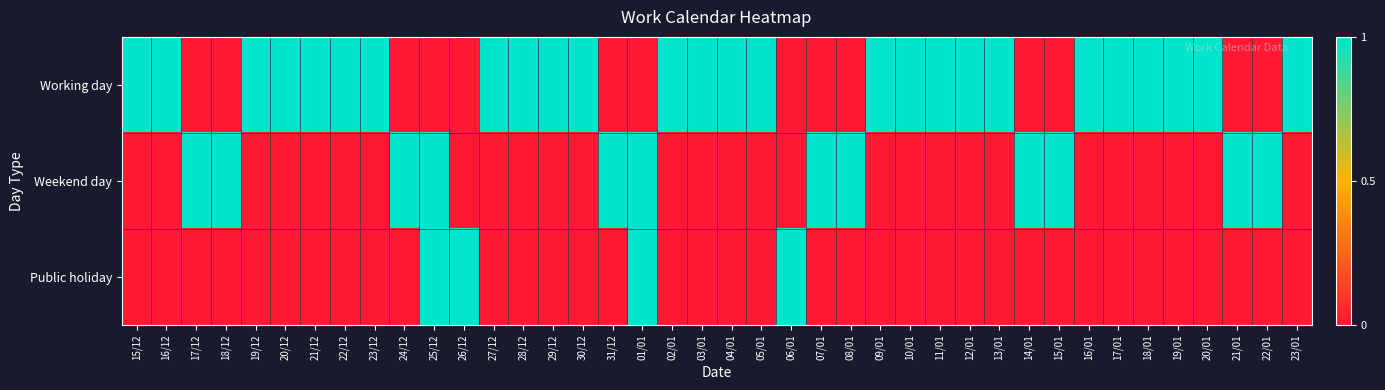

List the series in order of their overall mean, lowest first.

Public holiday, Weekend day, Working day